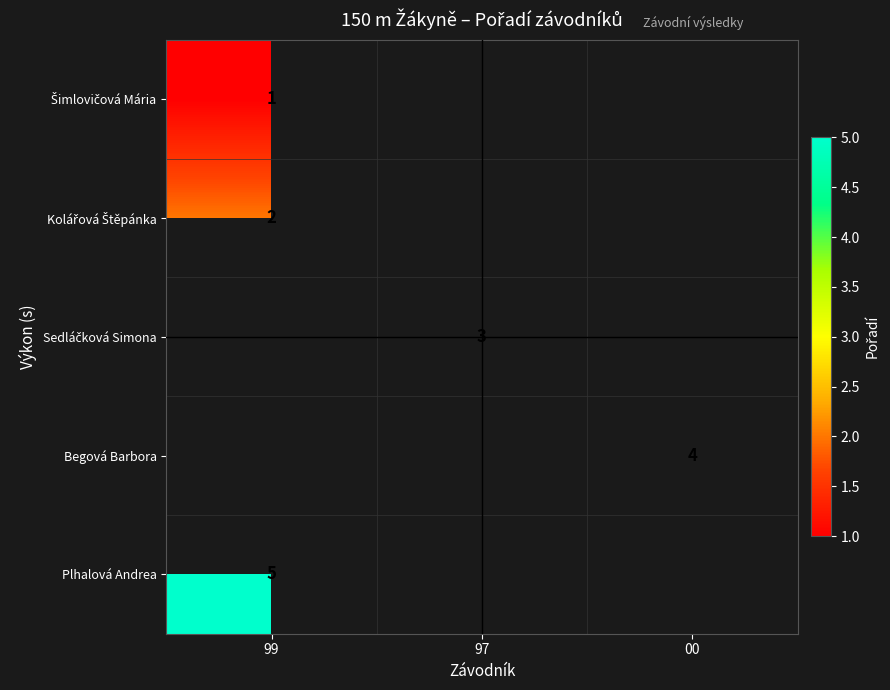

True or false: Plhalová Andrea has a value of 3 at 99.

False